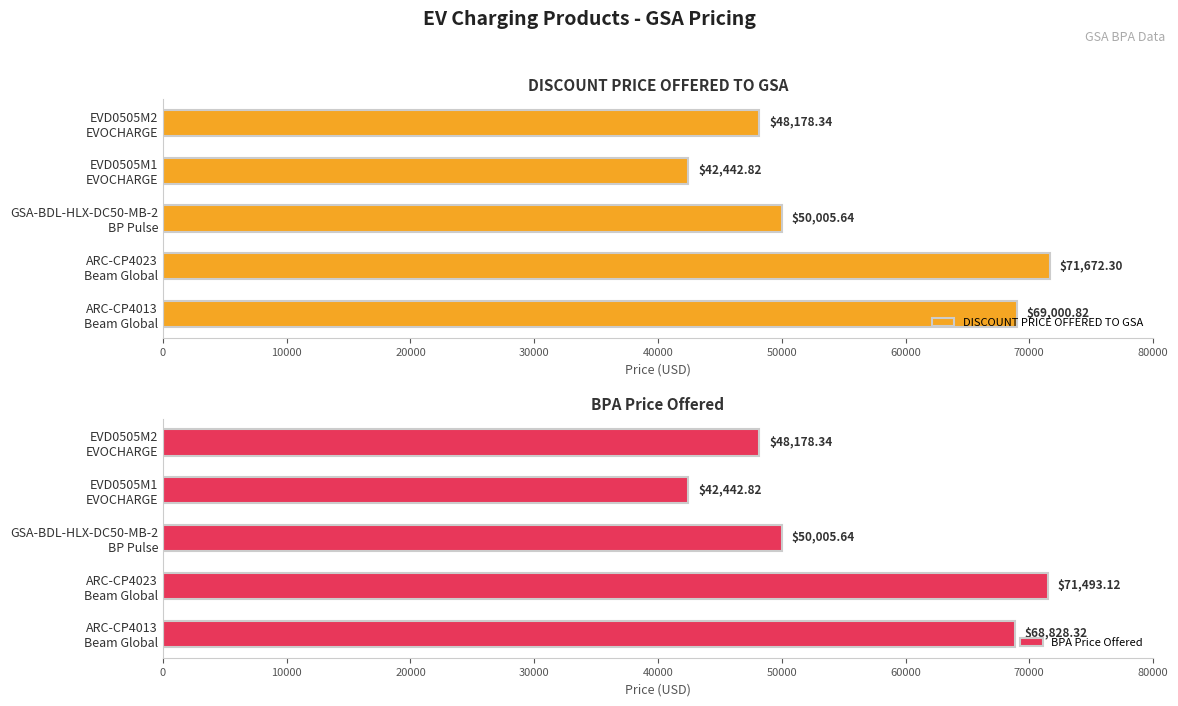

What is the difference between the maximum and minimum values in the DISCOUNT PRICE OFFERED TO GSA series?

29229.5